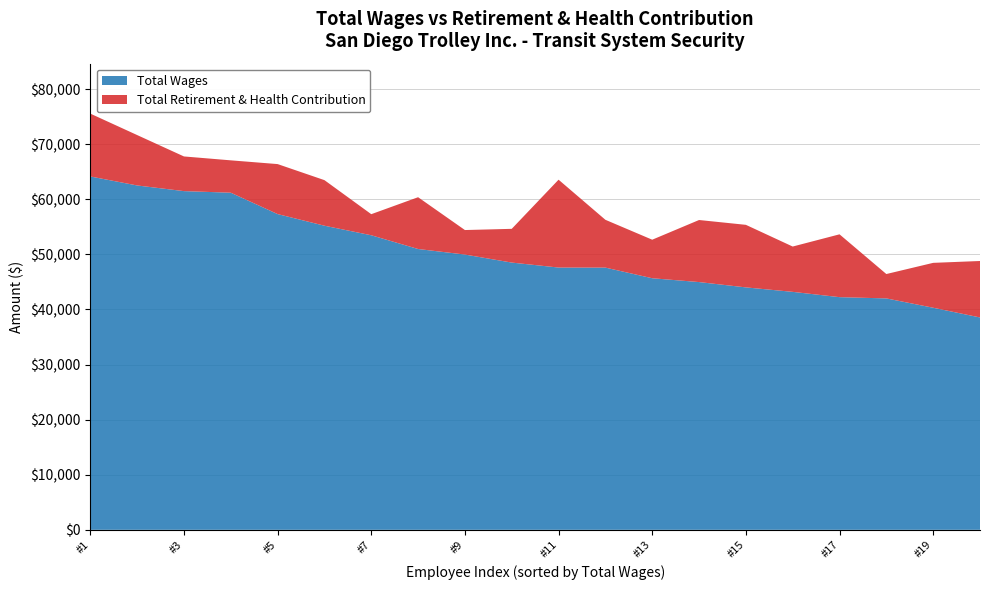

Reading left to right, extract all data points from this chart.

Total Wages: 64148	62515	61488	61199	57319	55208	53473	50979	49971	48515	47612	47603	45671	44976	44010	43200	42238	42010	40317	38552
Total Retirement & Health Contribution: 11410	9152	6294	5876	9077	8273	3827	9402	4450	6126	15951	8678	6997	11266	11357	8227	11407	4425	8148	10249